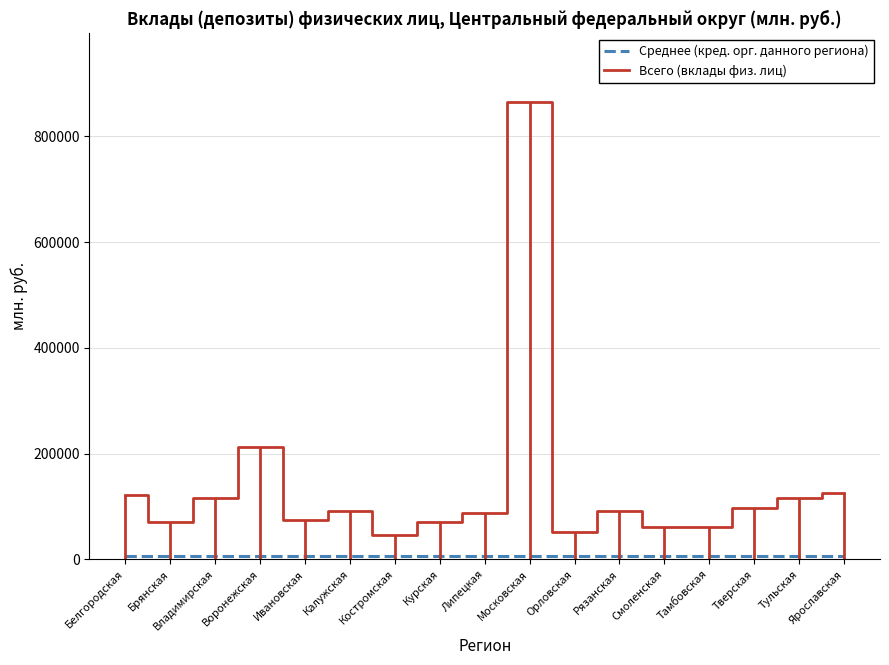

Between Воронежская and Калужская, which series saw the biggest shift?

Всего (вклады физ. лиц)